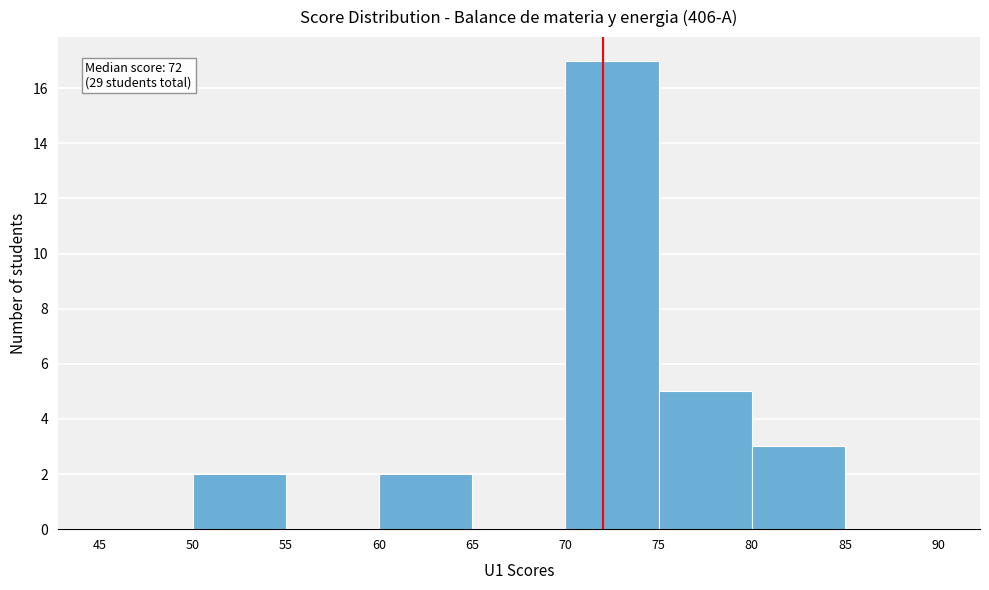

Over which range of the x-axis is the bar tallest?

70 to 75